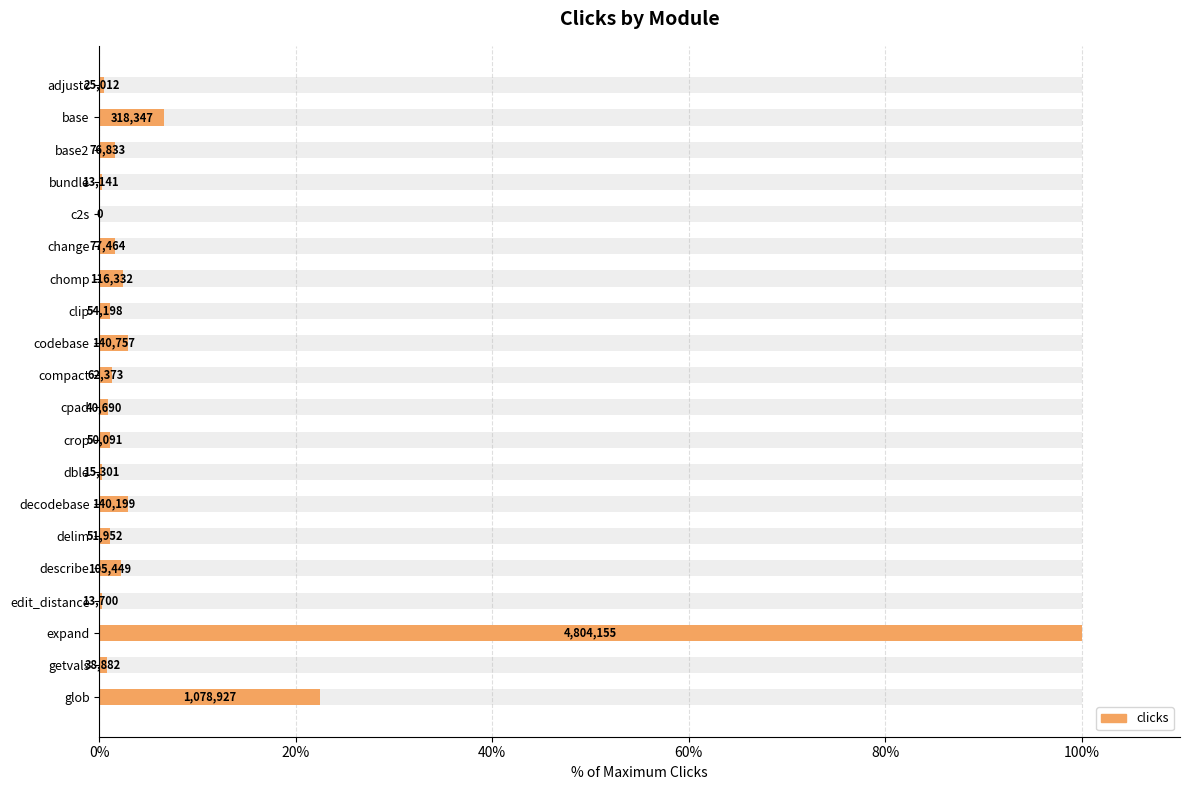

Approximately how many times larger is the value at dble compared to delim?

0.3